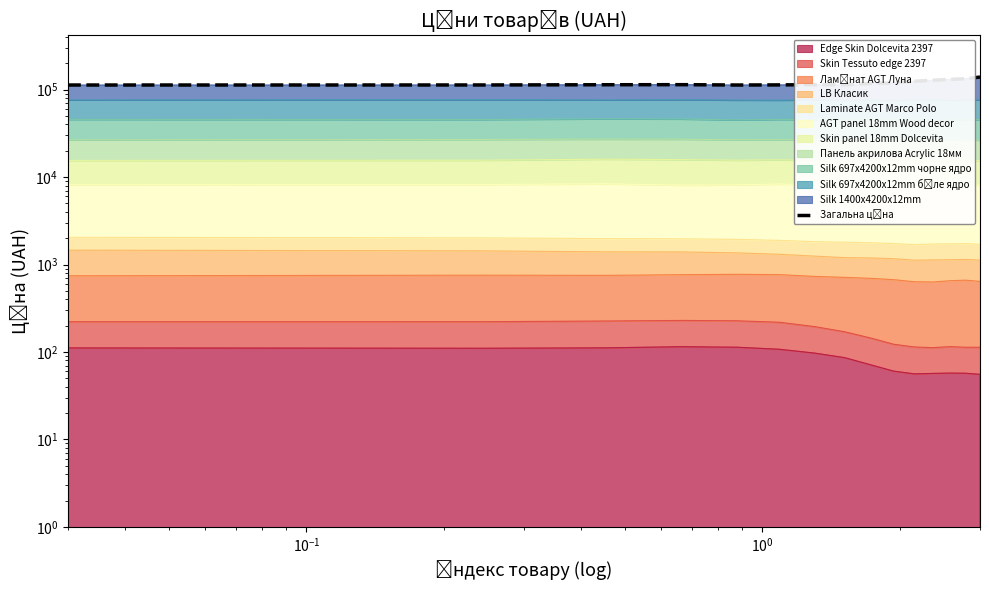

Reading left to right, list all the values displayed in this chart.

112941.1	113073.8	113777.2	113992.4	112935.3	113299.1	113932.3	113667.1	117539.4	119454.4	124627.5	127994.1	131298.6	133140.2	139260.0